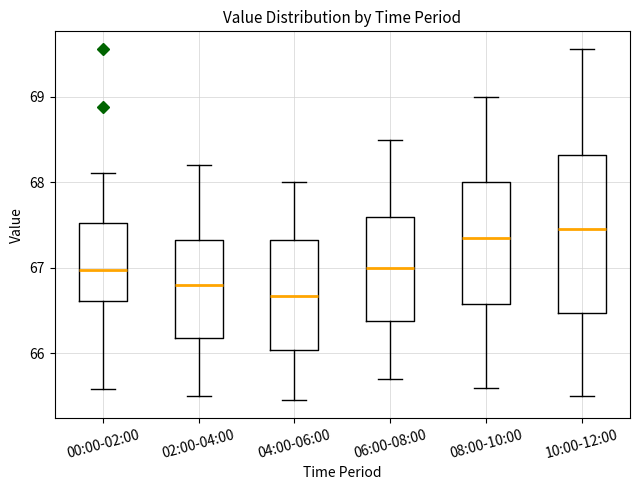

Reading left to right, read every box against the y-axis: the position of its median line, the range the box covers, and the ends of its whiskers. The values are not printed on the chart, so give them approximately, as read against the axis.

00:00-02:00: median 67.0, box 66.6 to 67.5, whiskers 65.6 to 68.1
02:00-04:00: median 66.8, box 66.2 to 67.3, whiskers 65.5 to 68.2
04:00-06:00: median 66.7, box 66.0 to 67.3, whiskers 65.5 to 68.0
06:00-08:00: median 67.0, box 66.4 to 67.6, whiskers 65.7 to 68.5
08:00-10:00: median 67.4, box 66.6 to 68.0, whiskers 65.6 to 69.0
10:00-12:00: median 67.5, box 66.5 to 68.3, whiskers 65.5 to 69.6